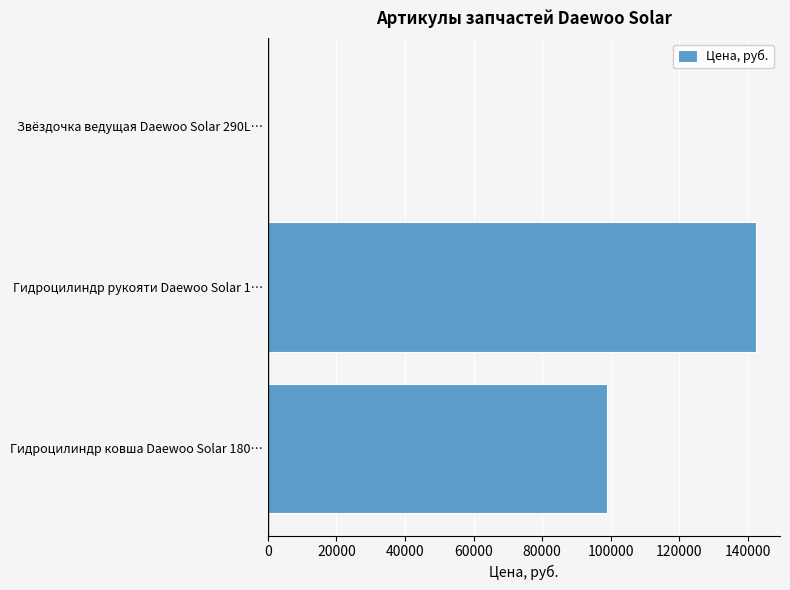

What is the greatest value displayed?

142210